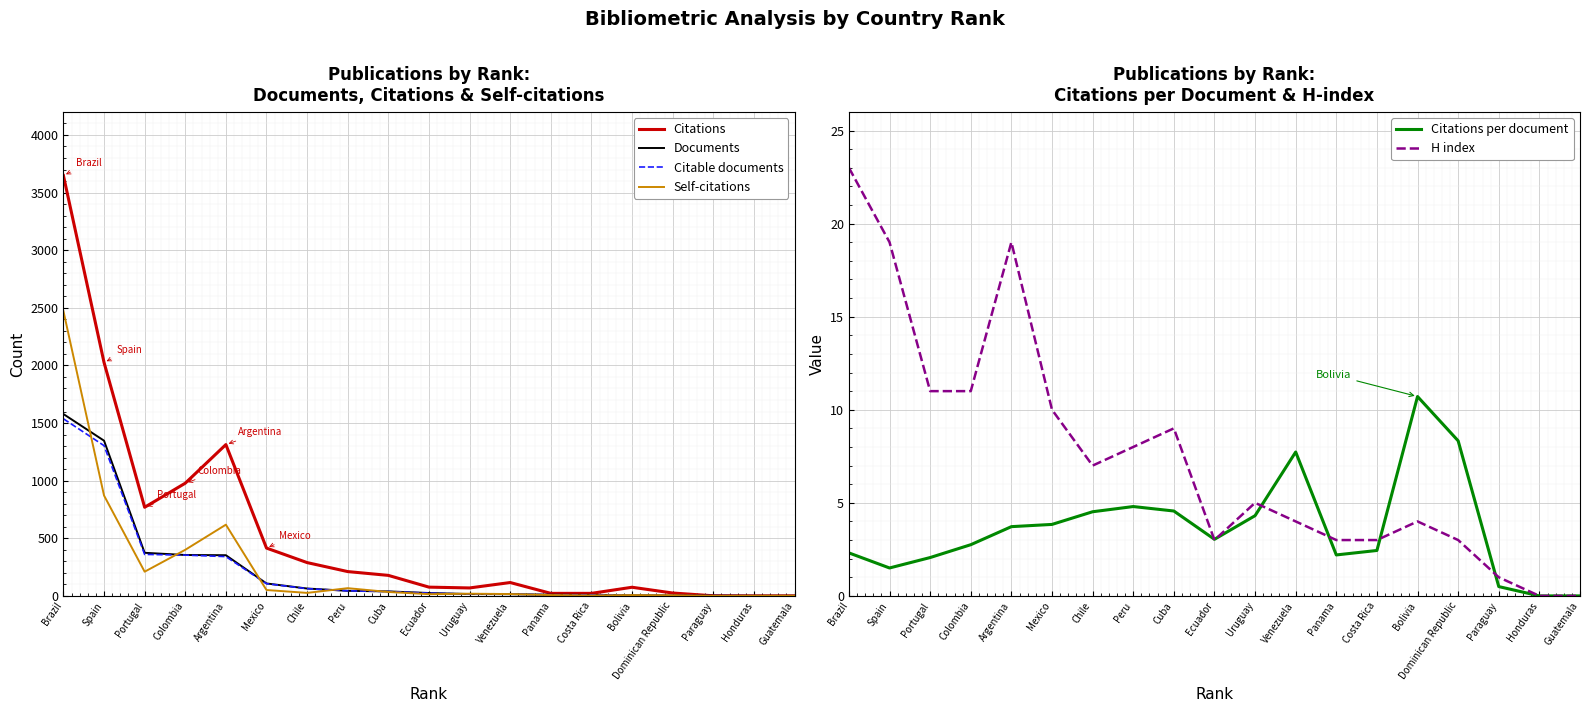

At which category is the sum across all series the highest?

Brazil